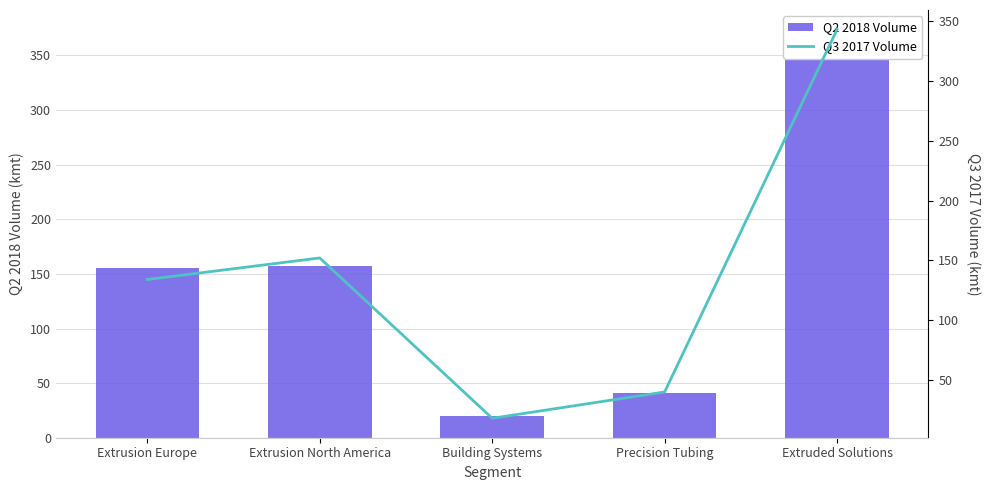

Where does the Q3 2017 Volume series first go above 134?

Extrusion North America